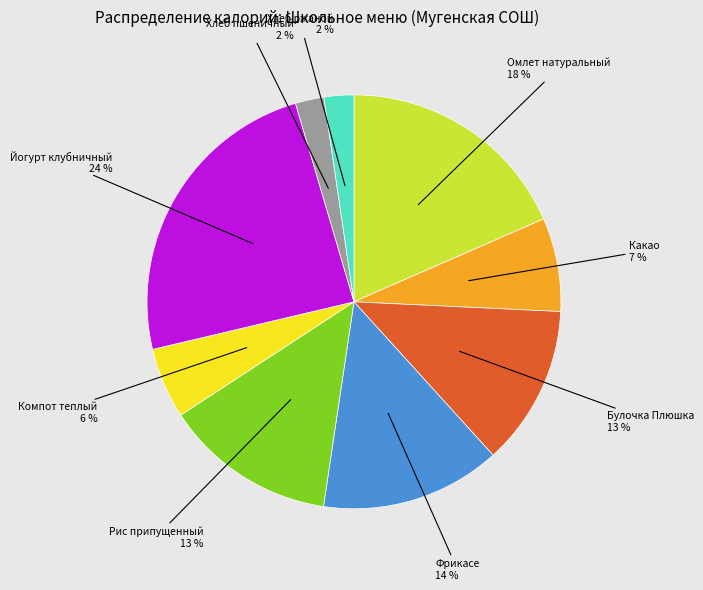

Is there a majority slice in this chart?

No